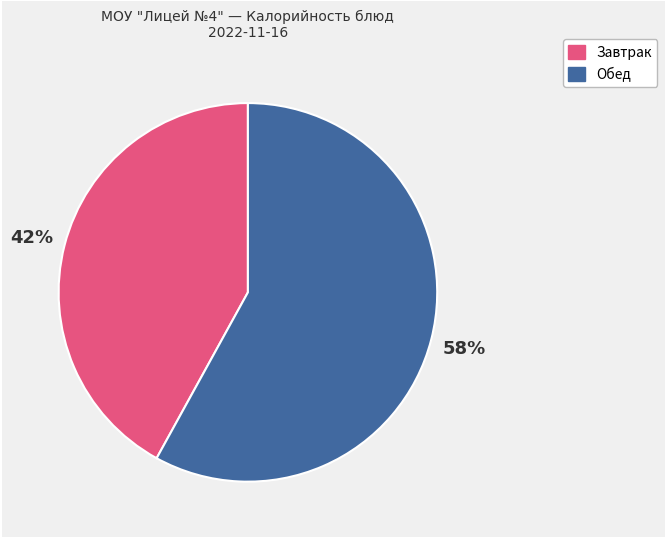

Combined, do Завтрак and Обед account for over 50%?

Yes